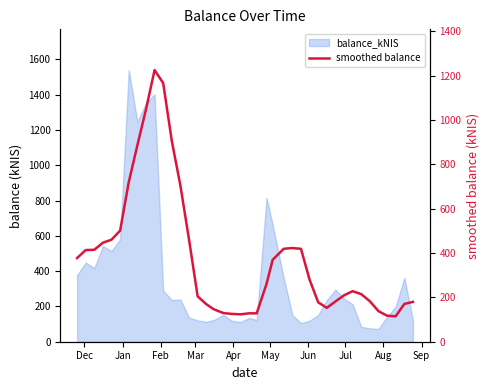

True or false: the data has more than 2 interior local peaks.

True